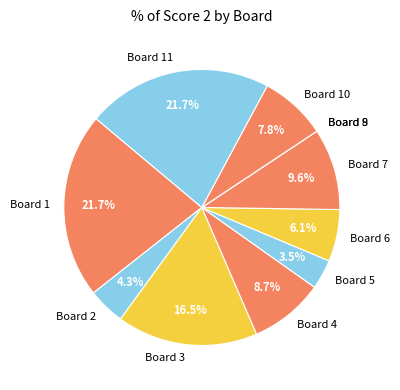

Combined, do Board 3 and Board 4 account for over 50%?

No